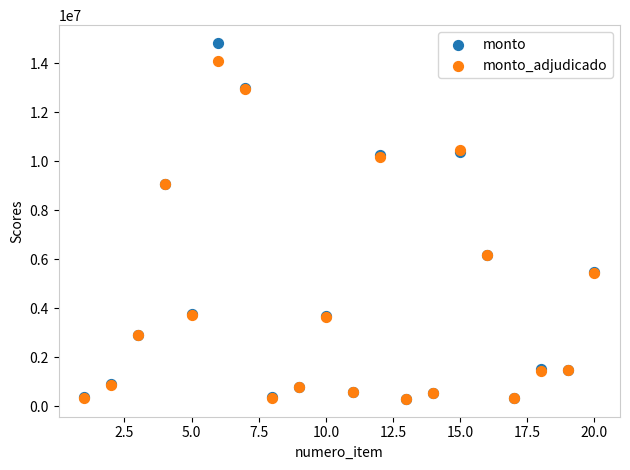

Which series contains the highest Y value?

monto